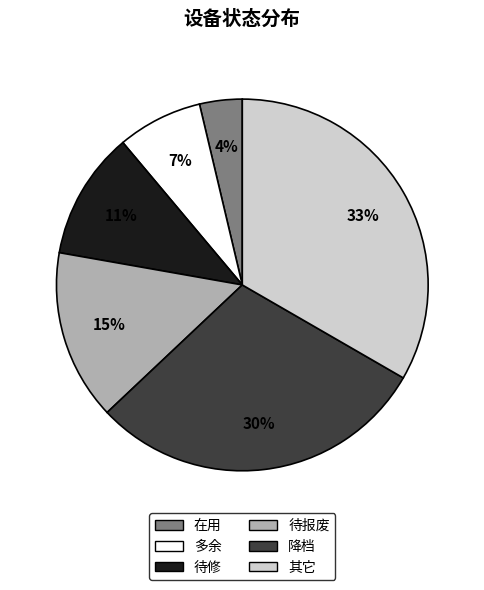

Between 待修 and 降档, which is larger?

降档